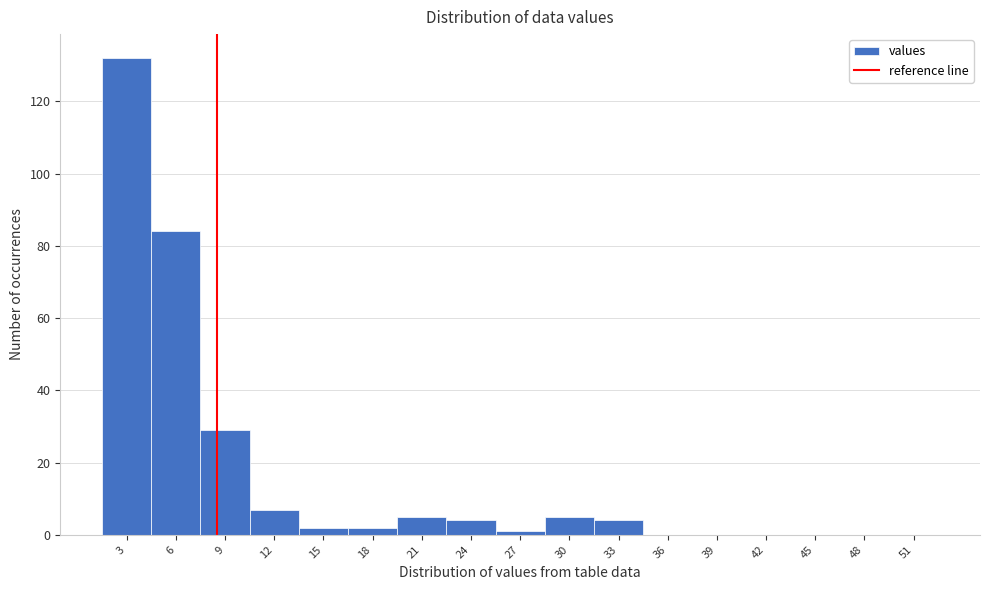

Reading left to right, what are all the values shown in this chart?

3=132	6=84	9=29	12=7	15=2	18=2	21=5	24=4	27=1	30=5	33=4	36=0	39=0	42=0	45=0	48=0	51=0